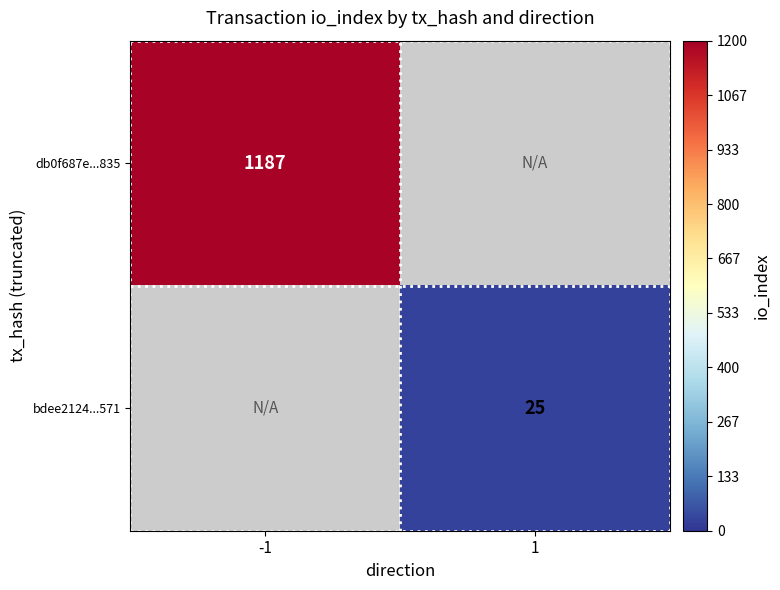

The value of bdee2124...571 at 1 is 25. True or false?

True